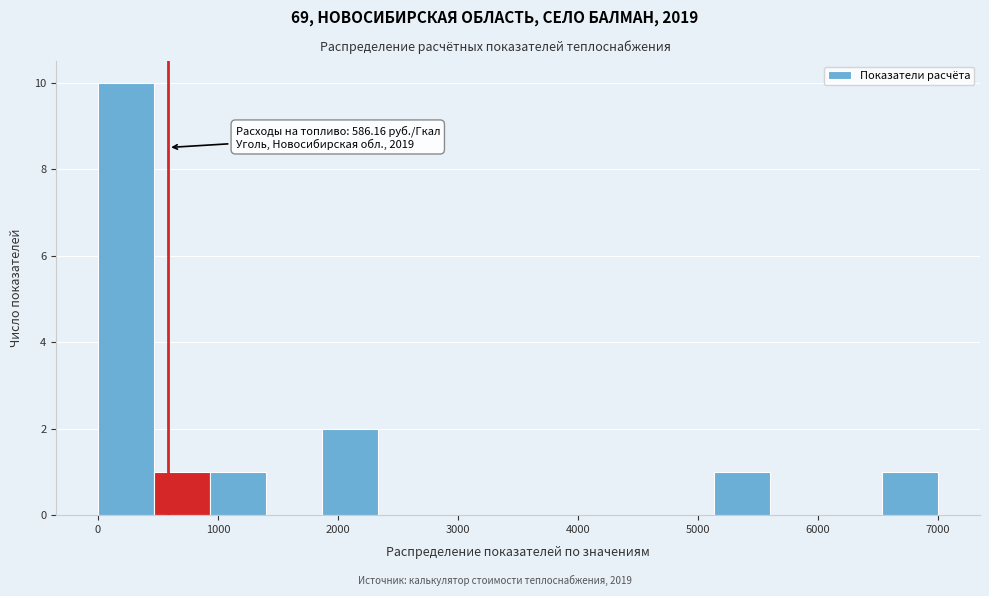

Over which range of the x-axis is the bar tallest?

0 to 500